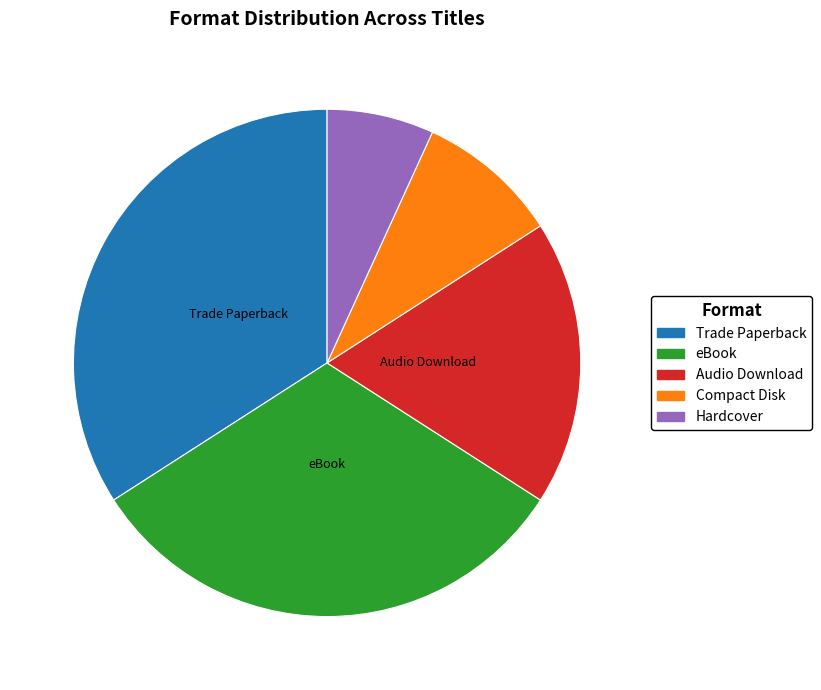

Approximately how many times larger is the value at Compact Disk compared to Trade Paperback?

0.3